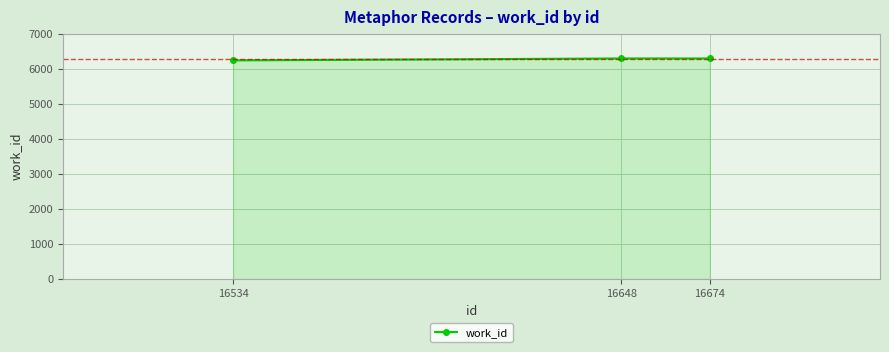

Reading right to left, what are all the values shown in this chart?

6293	6293	6239